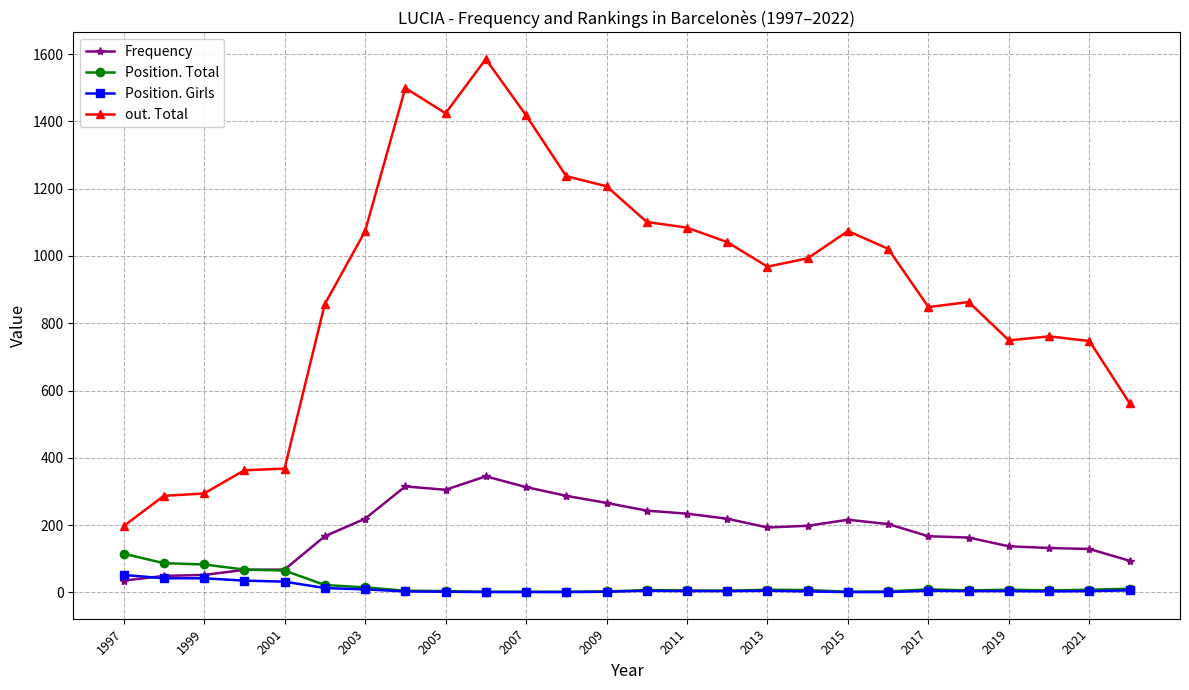

What are all the series names shown in the legend?

Frequency, Position. Total, Position. Girls, out. Total